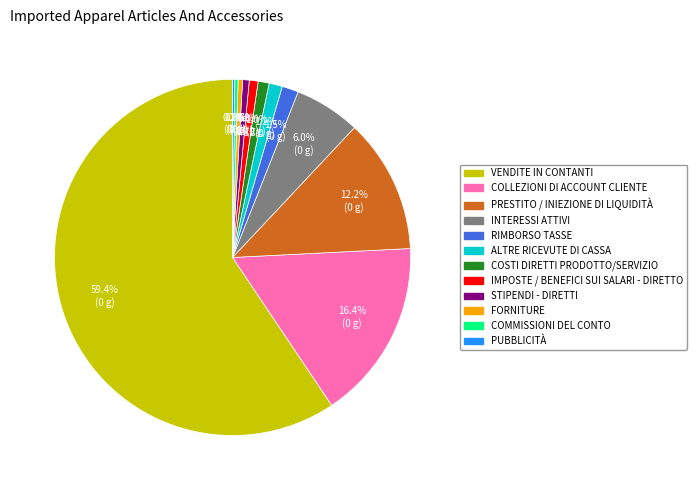

What is the majority slice?

VENDITE IN CONTANTI